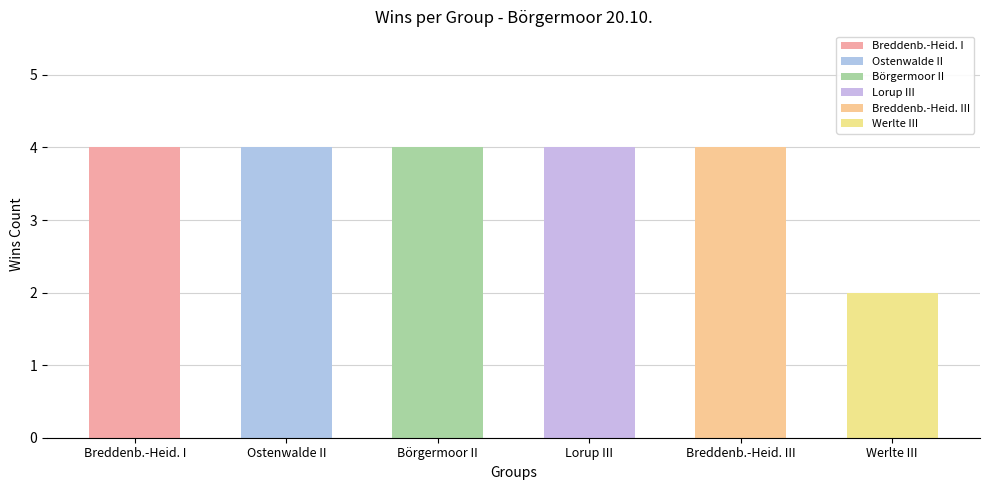

At which label does Werlte III reach its peak?

Werlte III